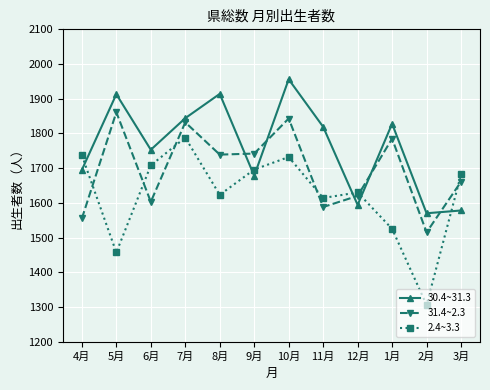

Read the 2.4~3.3 value at 9月.

1696